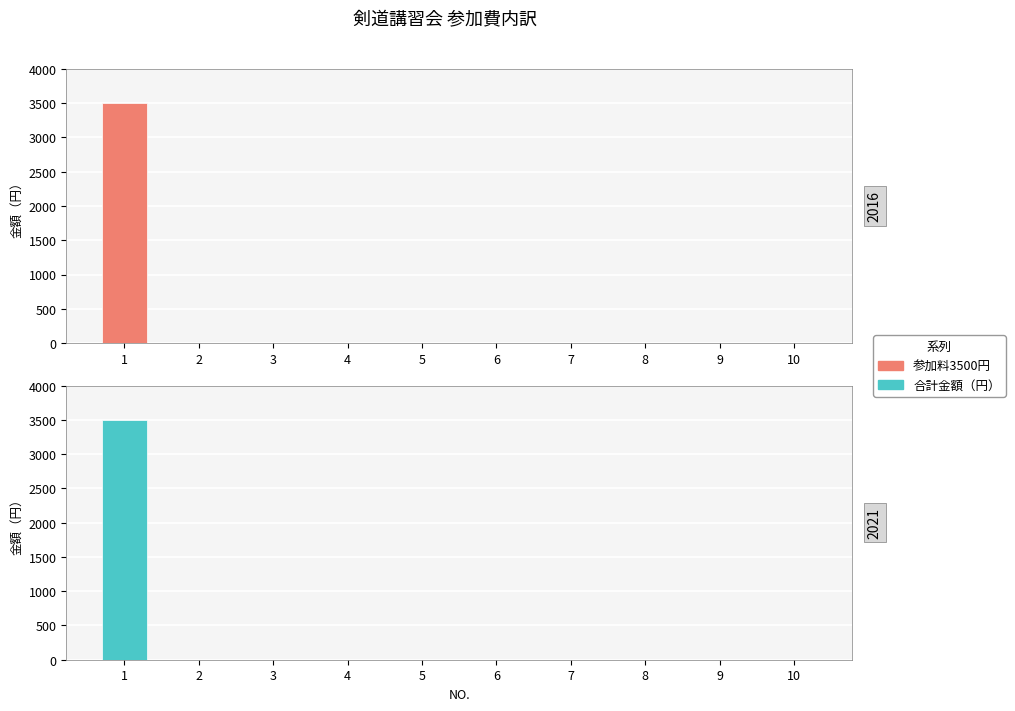

Which label corresponds to the largest value in the chart?

1